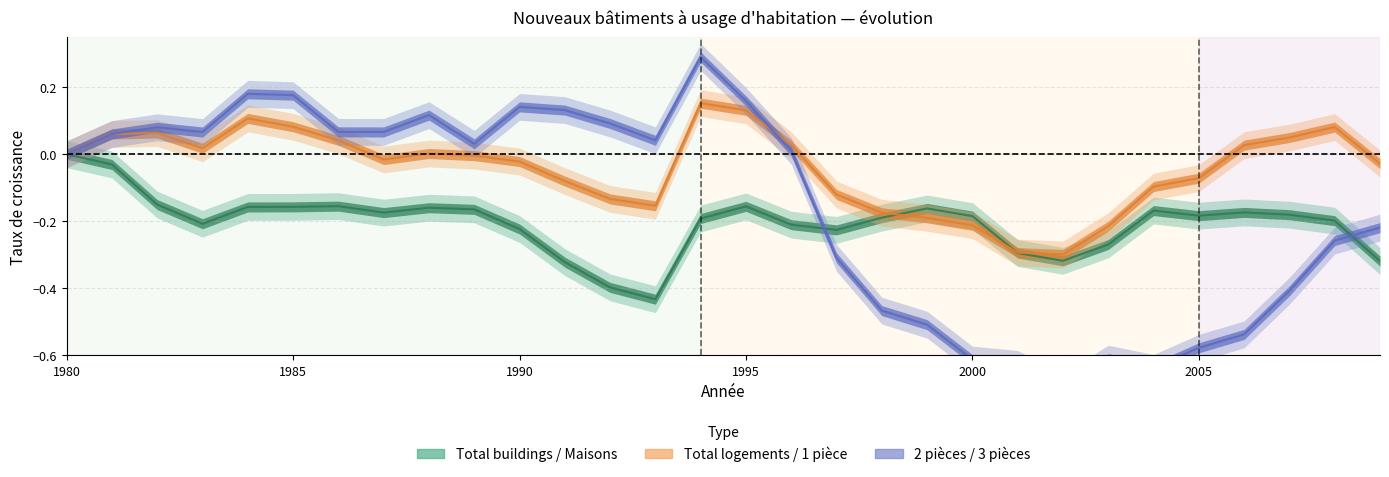

What is the difference between the highest and lowest values at 1991?

0.5